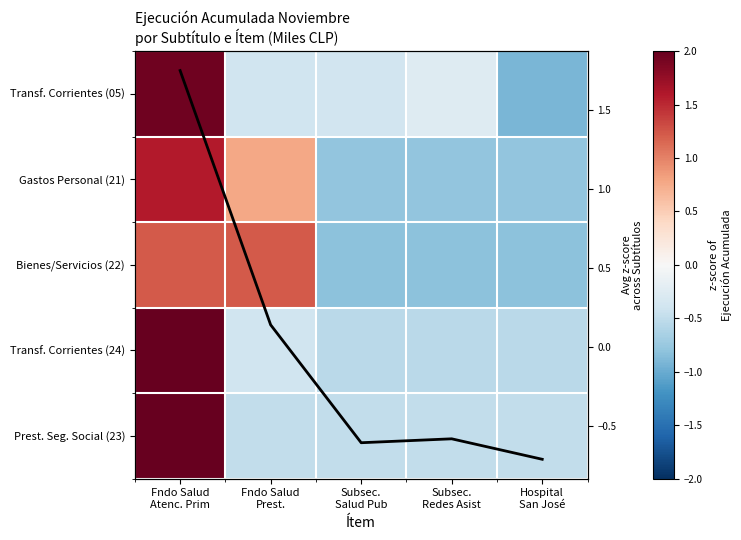

Where is Bienes/Servicios (22) nearest to the value 0?

Subsec. Salud Pub